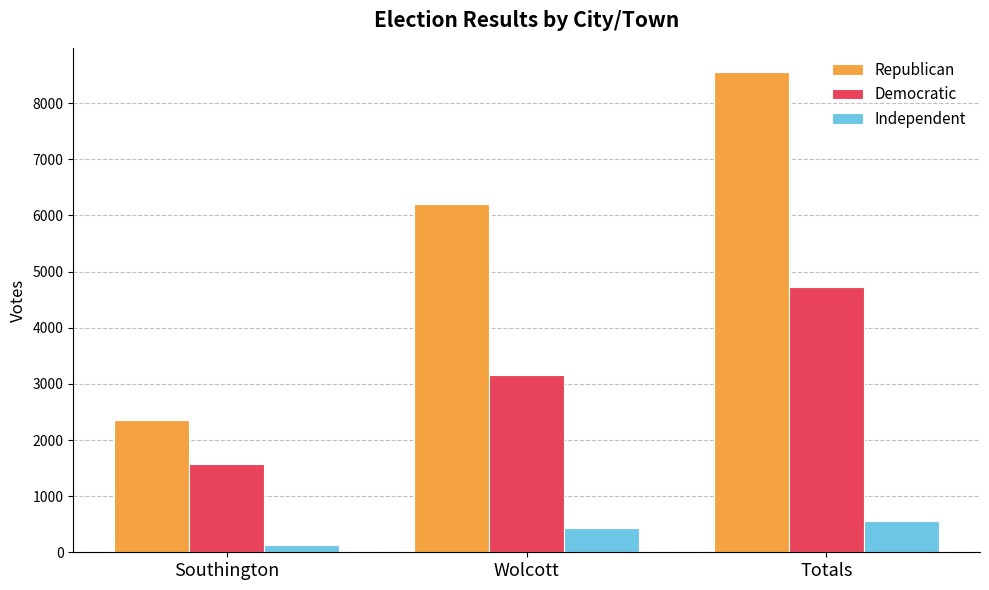

Where is Republican nearest to the value 5458?

Wolcott